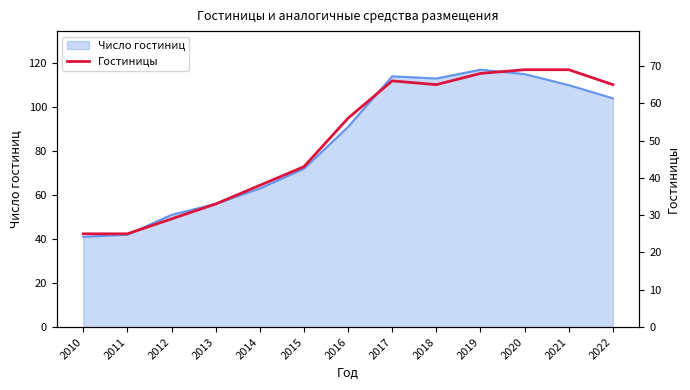

At which label does the data first exceed 56?

2017